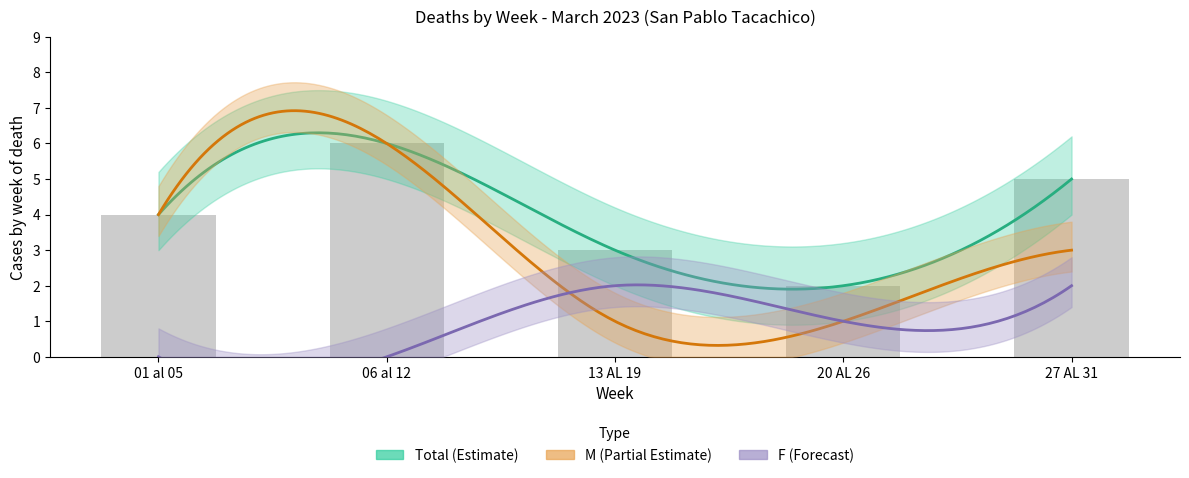

Reading left to right, extract all data points from this chart.

M: 01 al 05=4	06 al 12=6	13 AL 19=1	20 AL 26=1	27 AL 31=3
F: 01 al 05=0	06 al 12=0	13 AL 19=2	20 AL 26=1	27 AL 31=2
Total: 01 al 05=4	06 al 12=6	13 AL 19=3	20 AL 26=2	27 AL 31=5